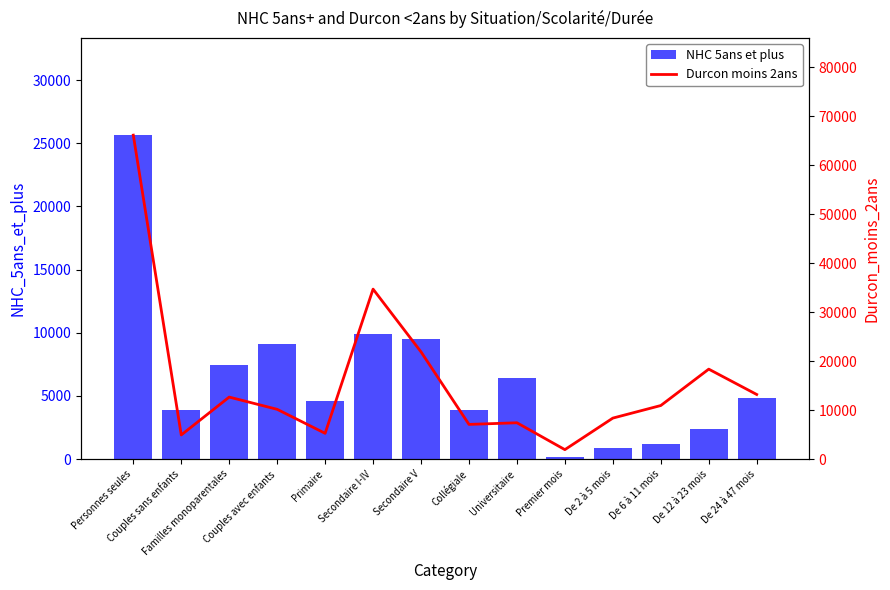

What is the label of the 7th bar from the right?

Collégiale